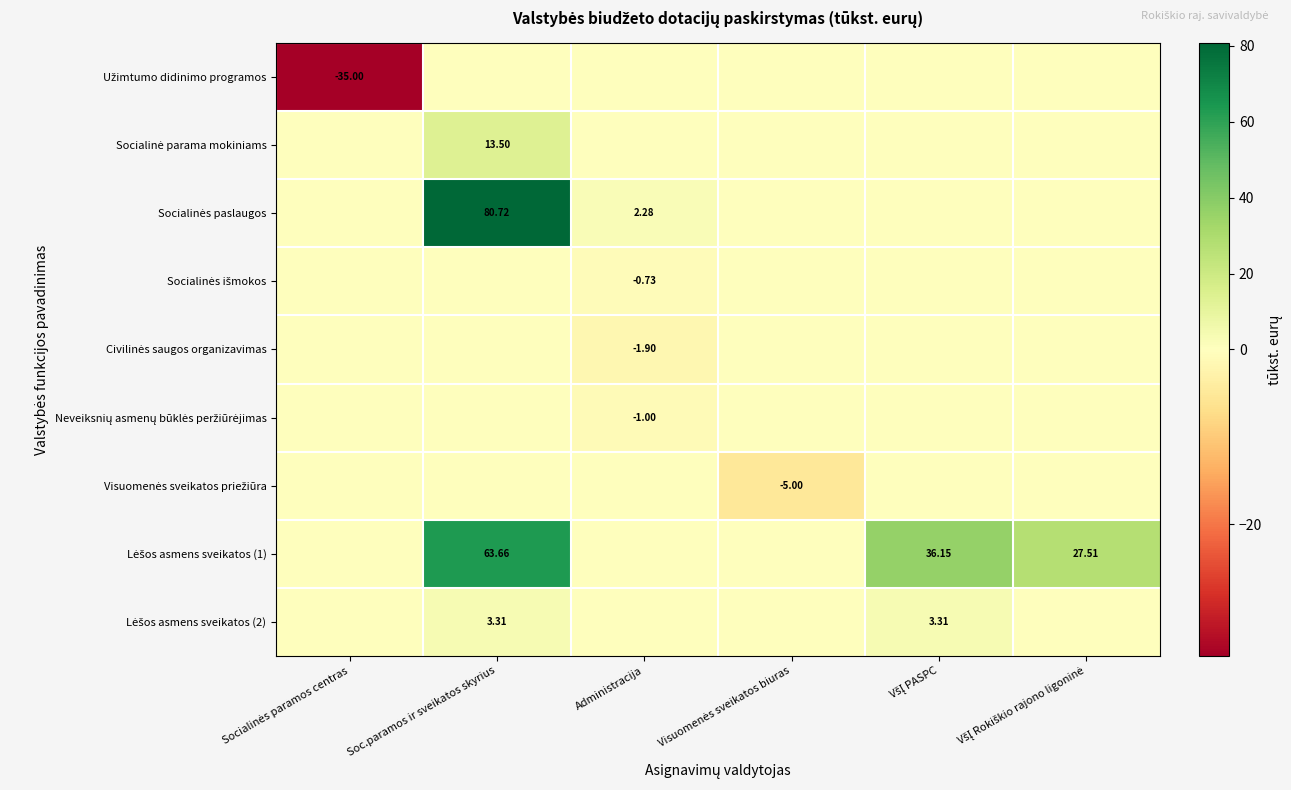

Which series has the largest total across all categories?

Lėšos asmens sveikatos (1)